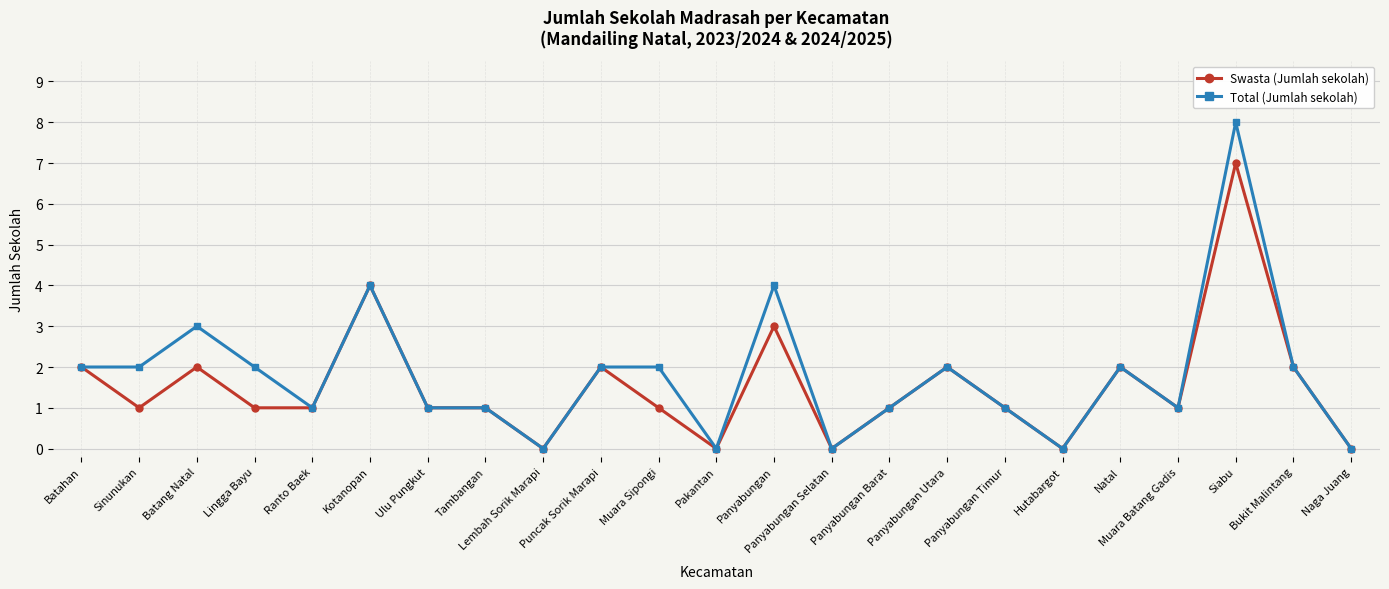

Between Ulu Pungkut and Siabu, which series saw the biggest shift?

Total (Jumlah sekolah)